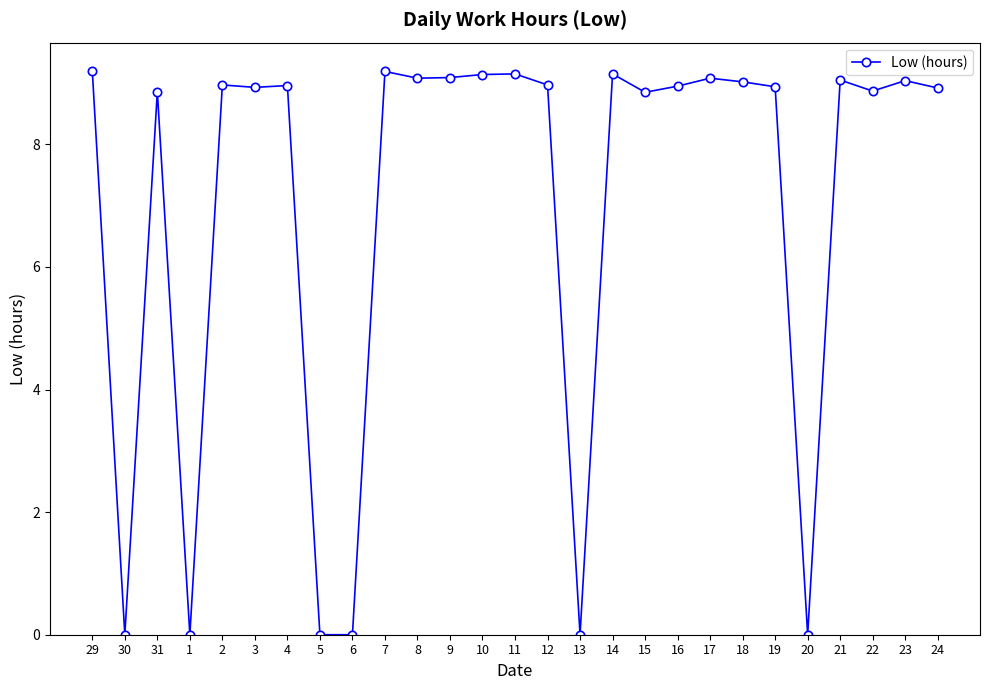

Which has a higher value, 29 or 19?

29